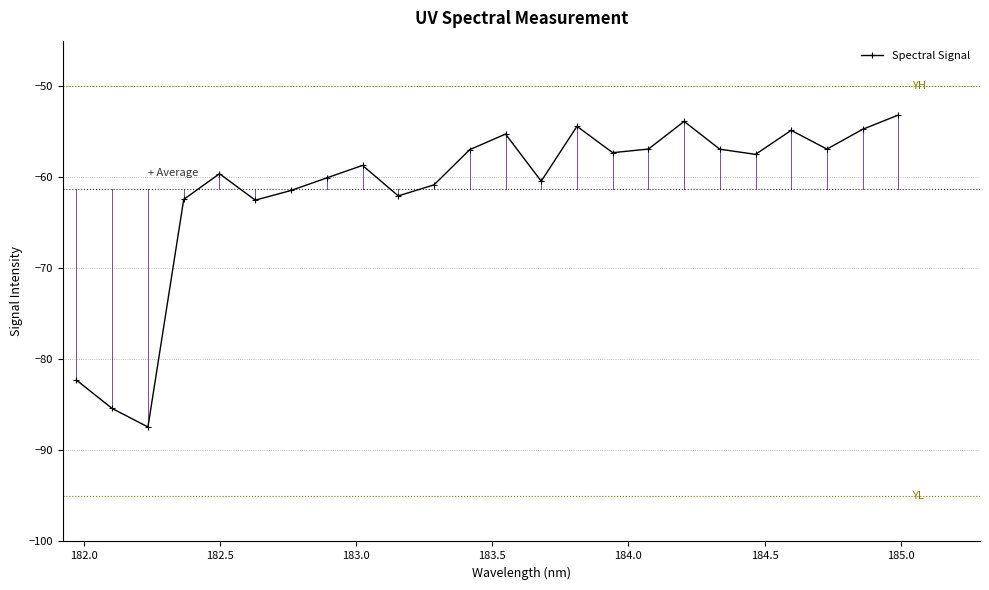

What is the smallest value displayed?

-87.4